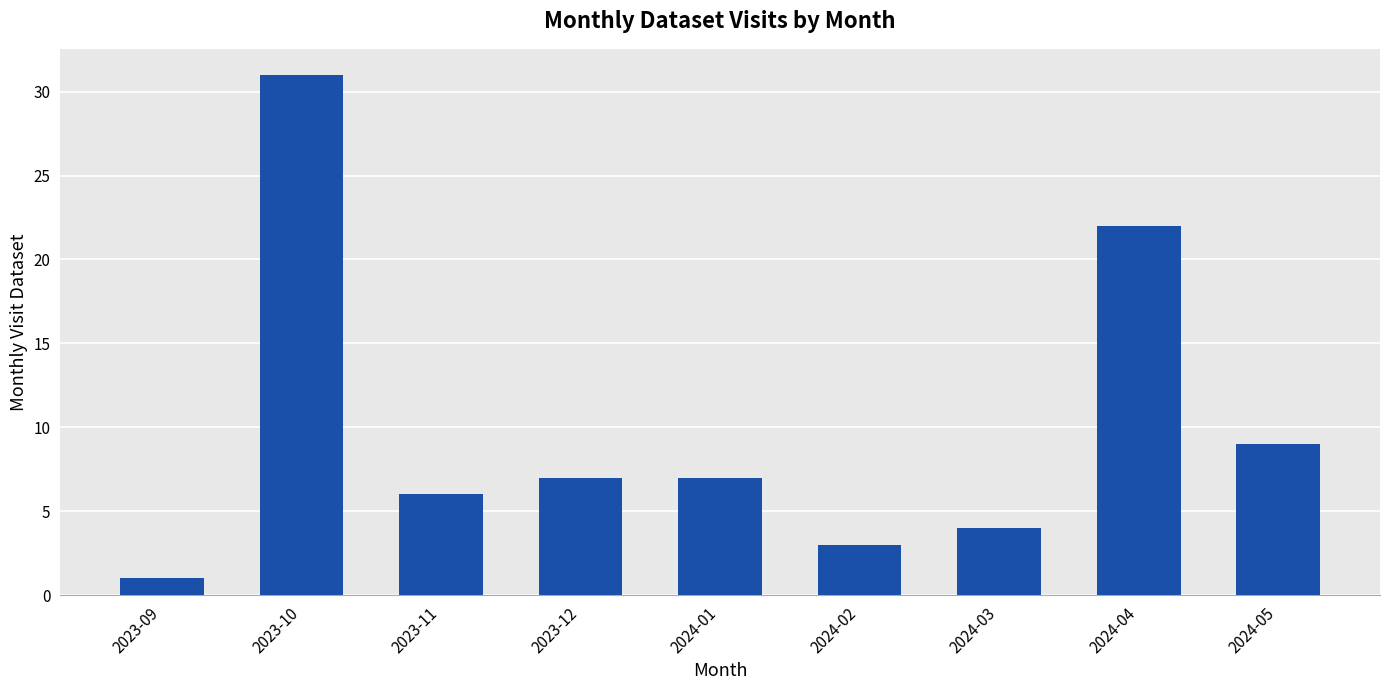

What is the approximate value at 2024-02?

3